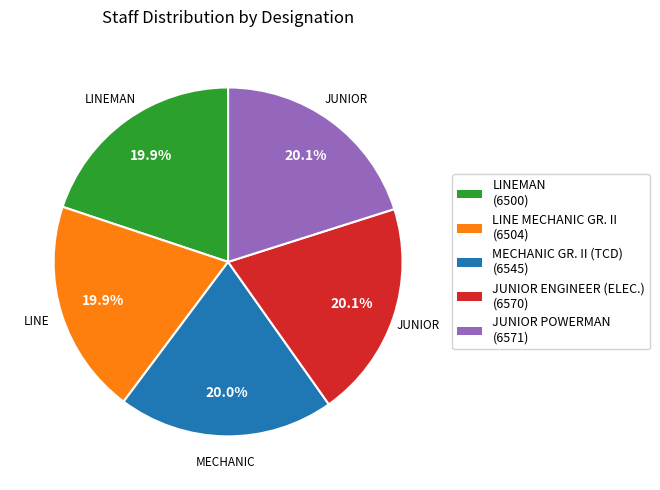

How many segments does this pie chart have?

5